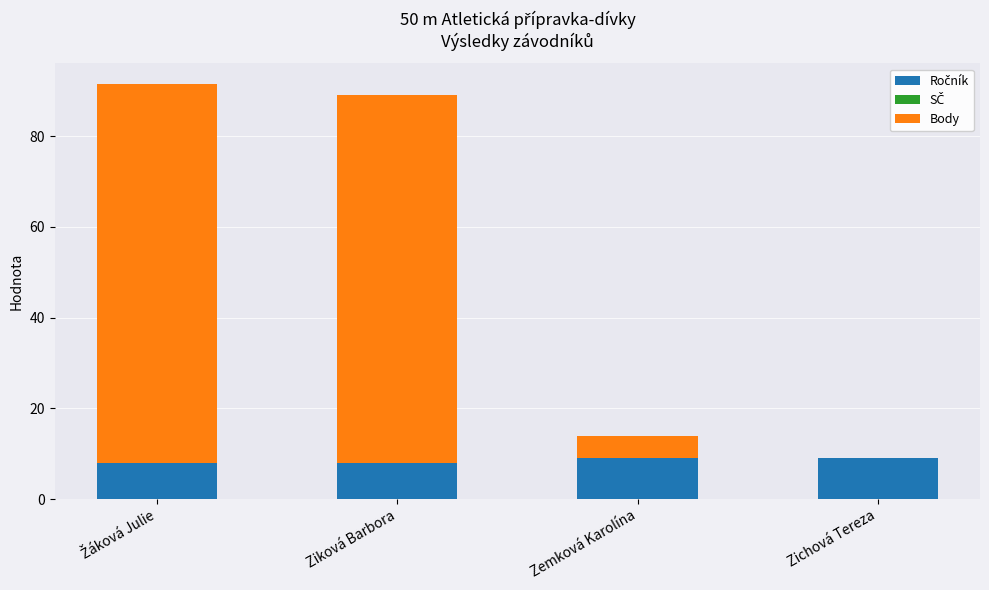

What is the sum of all Ročník values?

34.0